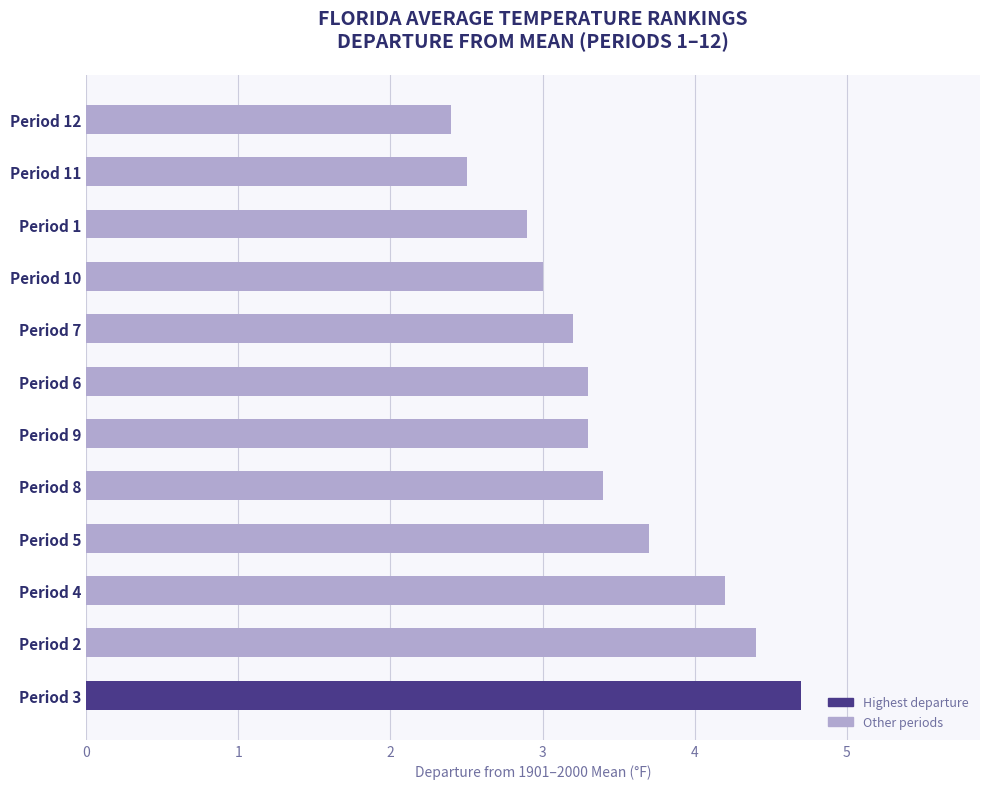

Is it true that the value at Period 6 is 3.3?

True